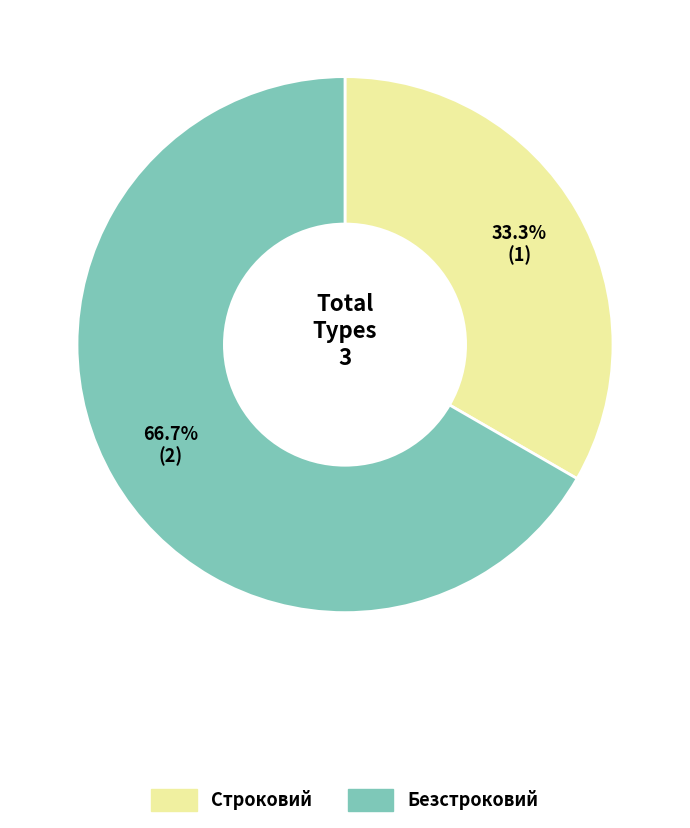

To the nearest percent, what is the difference between the Безстроковий and Строковий slice percentages?

33%